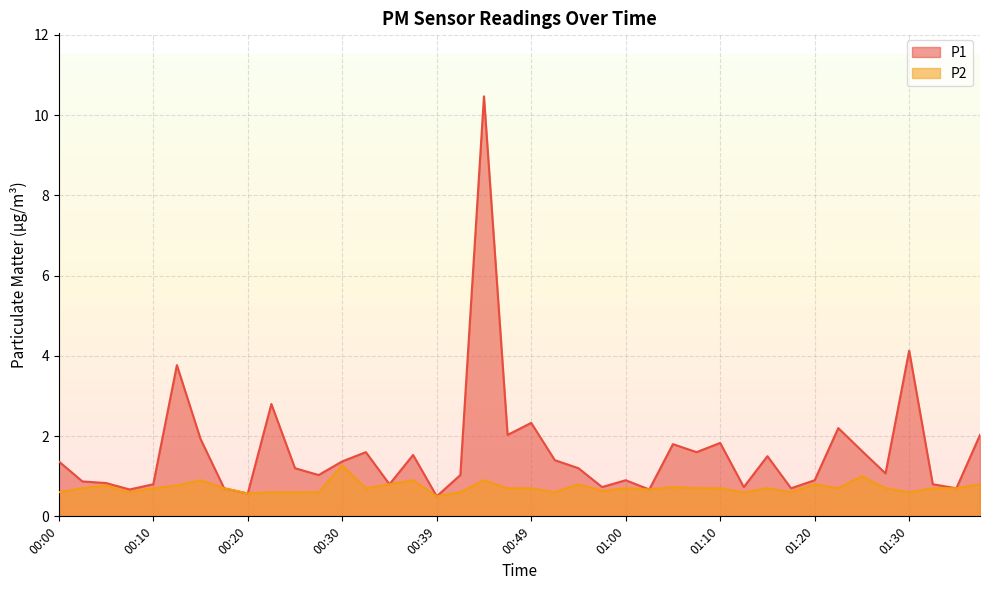

True or false: P2 has a value of 0.7 at 00:10.

True